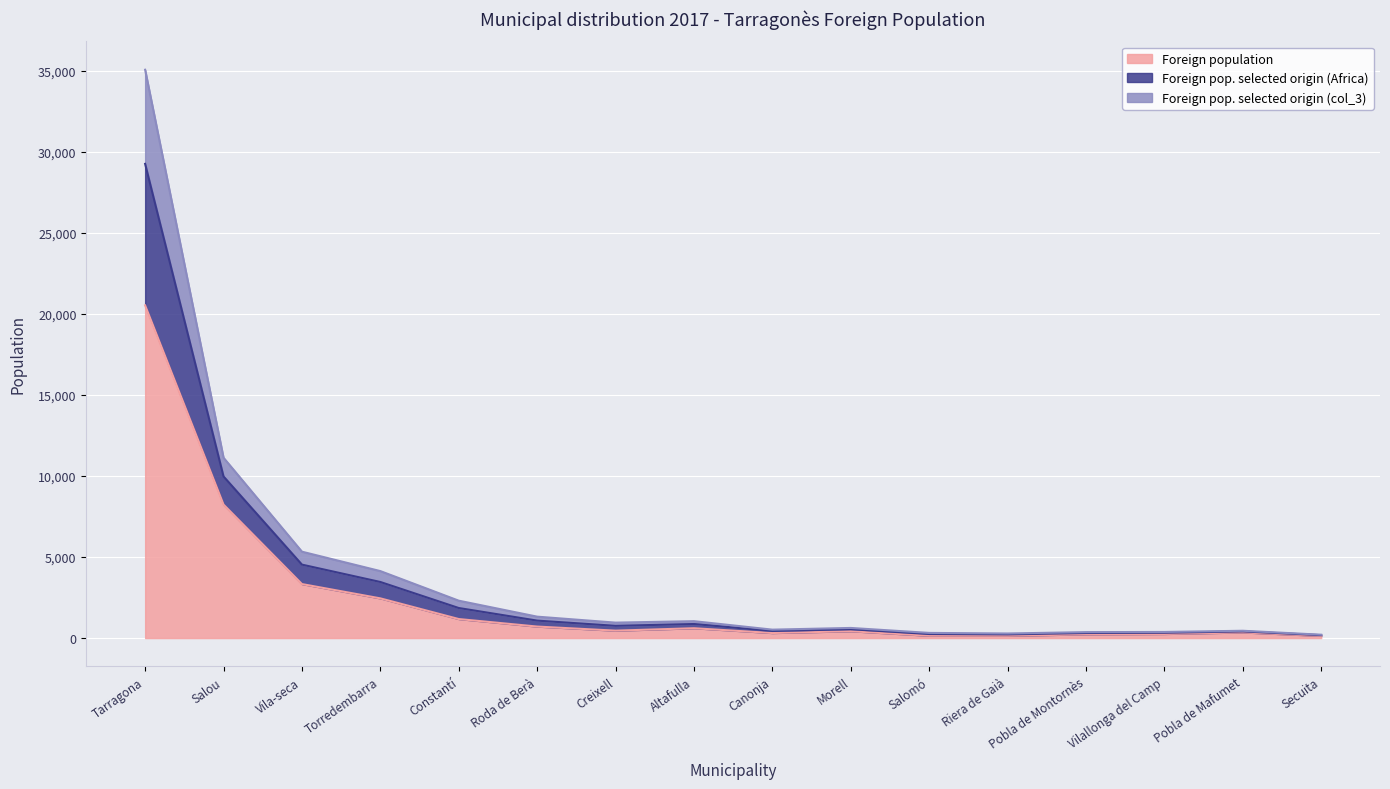

At which category is the sum across all series the highest?

Tarragona